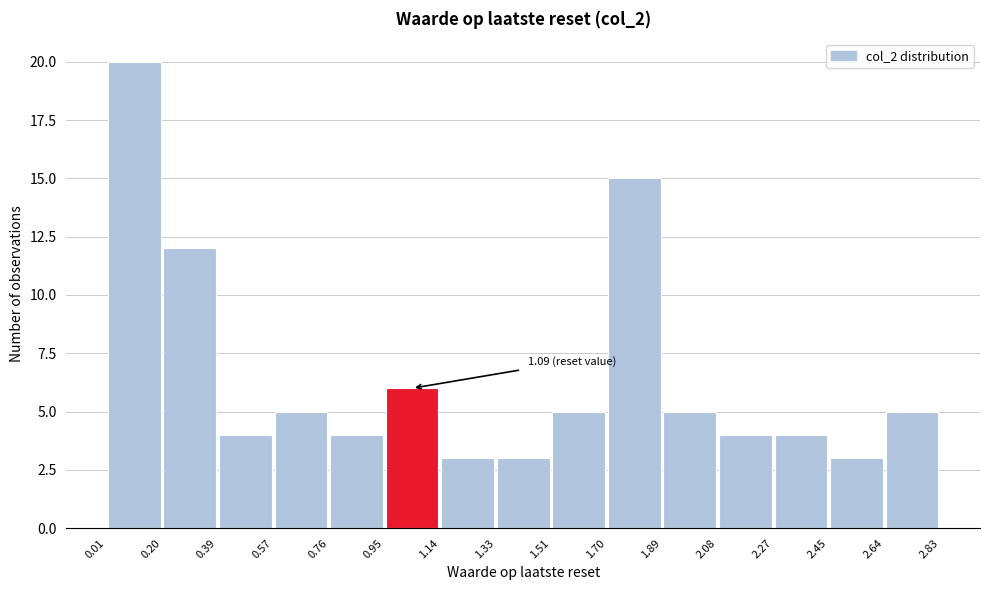

Over which range of the x-axis is the bar tallest?

0.01 to 0.20